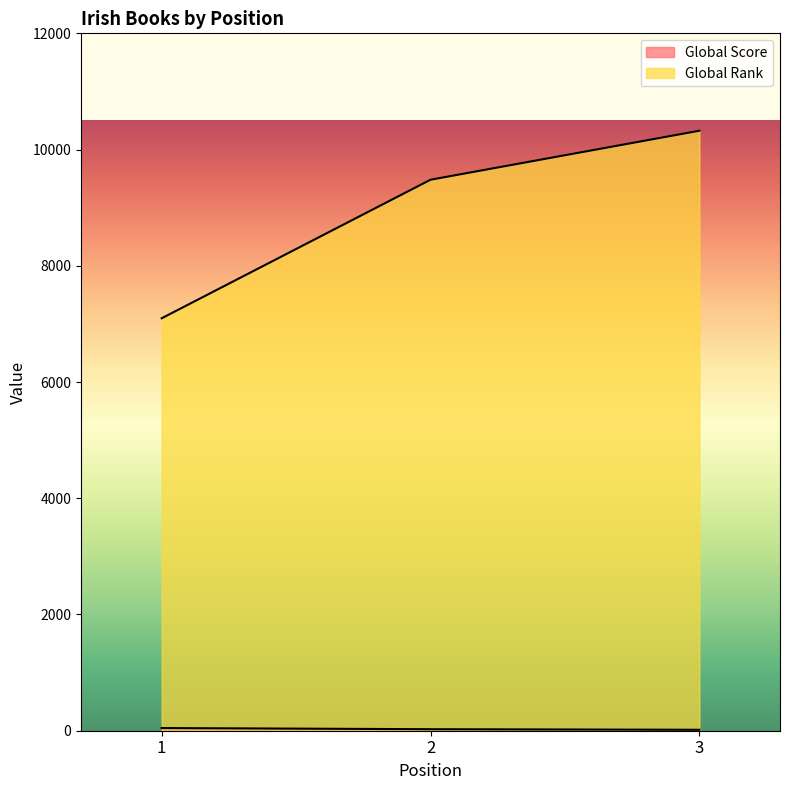

Which category has the highest value across all series?

3